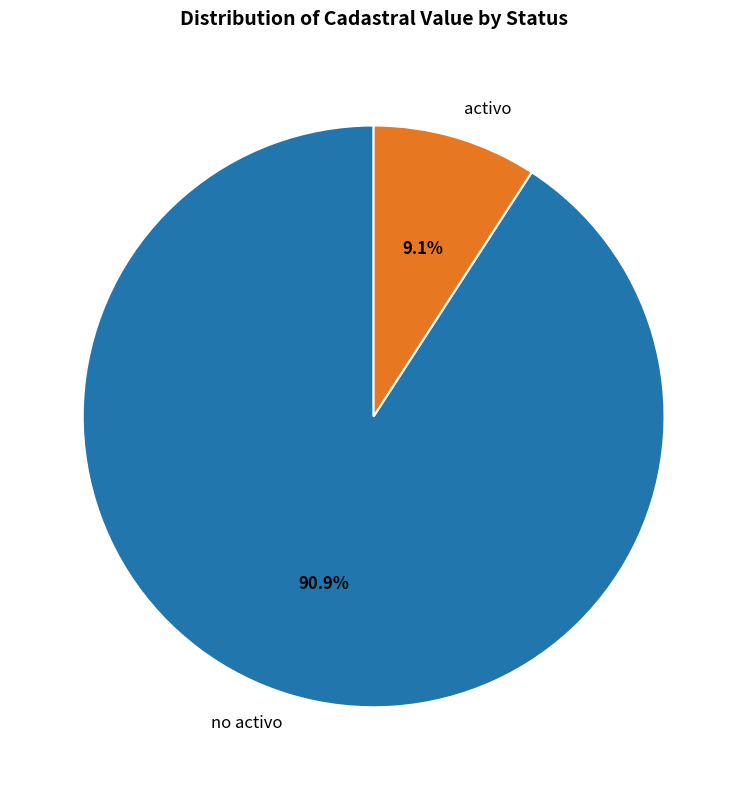

Is no activo the majority of the pie?

Yes